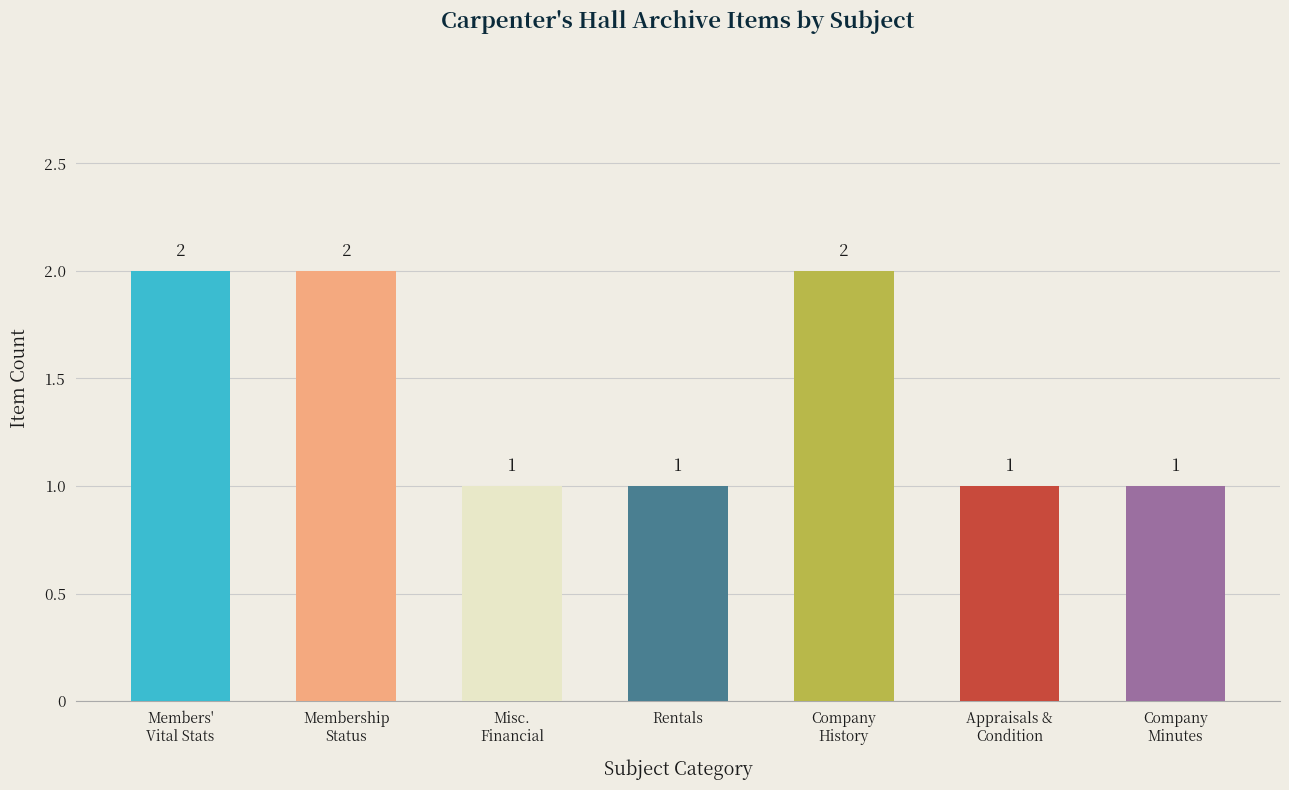

What value does the data have at Membership Status & Related Issues?

2